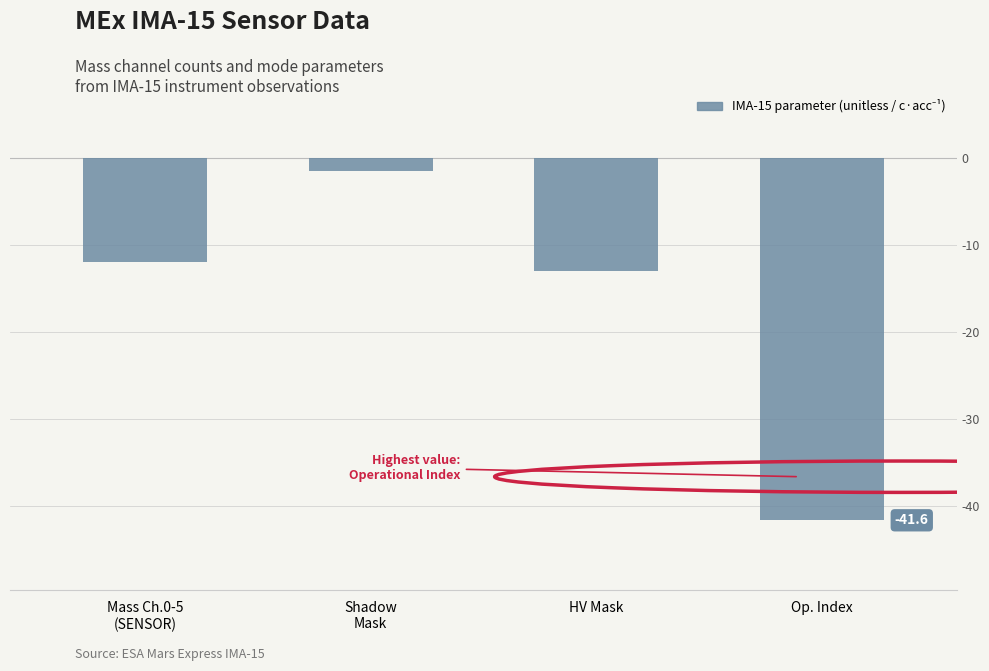

What is the greatest value displayed?

-1.5